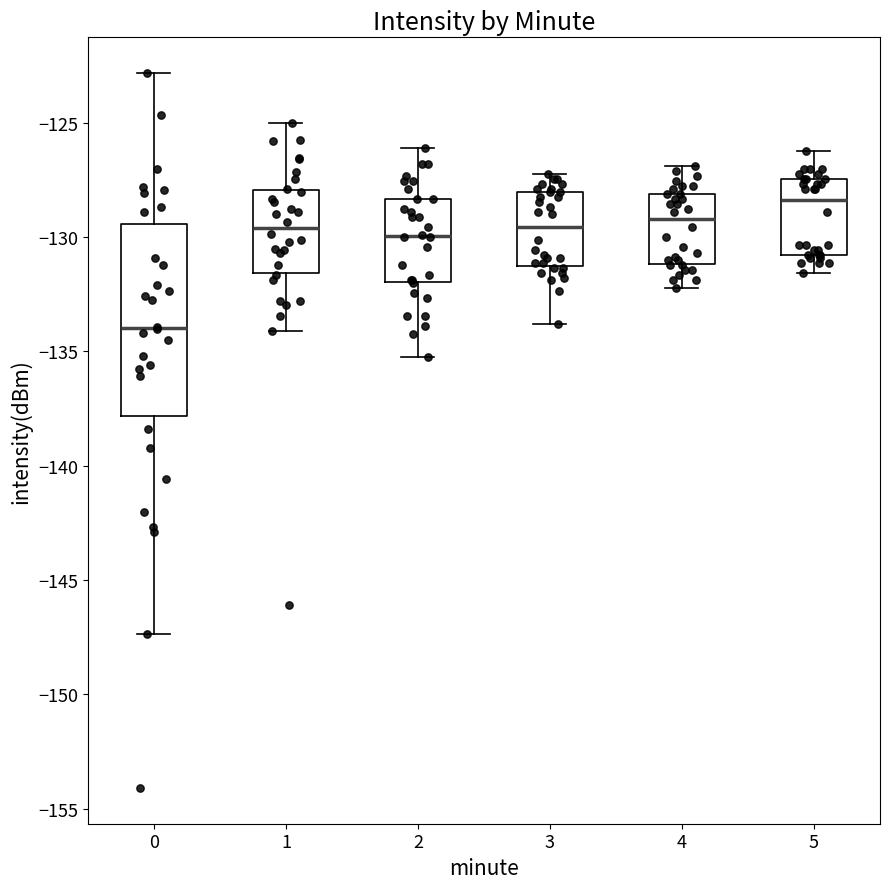

Reading left to right, read every box against the y-axis: the position of its median line, the range the box covers, and the ends of its whiskers. The values are not printed on the chart, so give them approximately, as read against the axis.

0: median -134.0, box -138.0 to -129.5, whiskers -147.5 to -123.0
1: median -129.5, box -131.5 to -128.0, whiskers -134.0 to -125.0
2: median -130.0, box -132.0 to -128.5, whiskers -135.0 to -126.0
3: median -129.5, box -131.5 to -128.0, whiskers -134.0 to -127.0
4: median -129.0, box -131.0 to -128.0, whiskers -132.0 to -127.0
5: median -128.5, box -131.0 to -127.5, whiskers -131.5 to -126.0